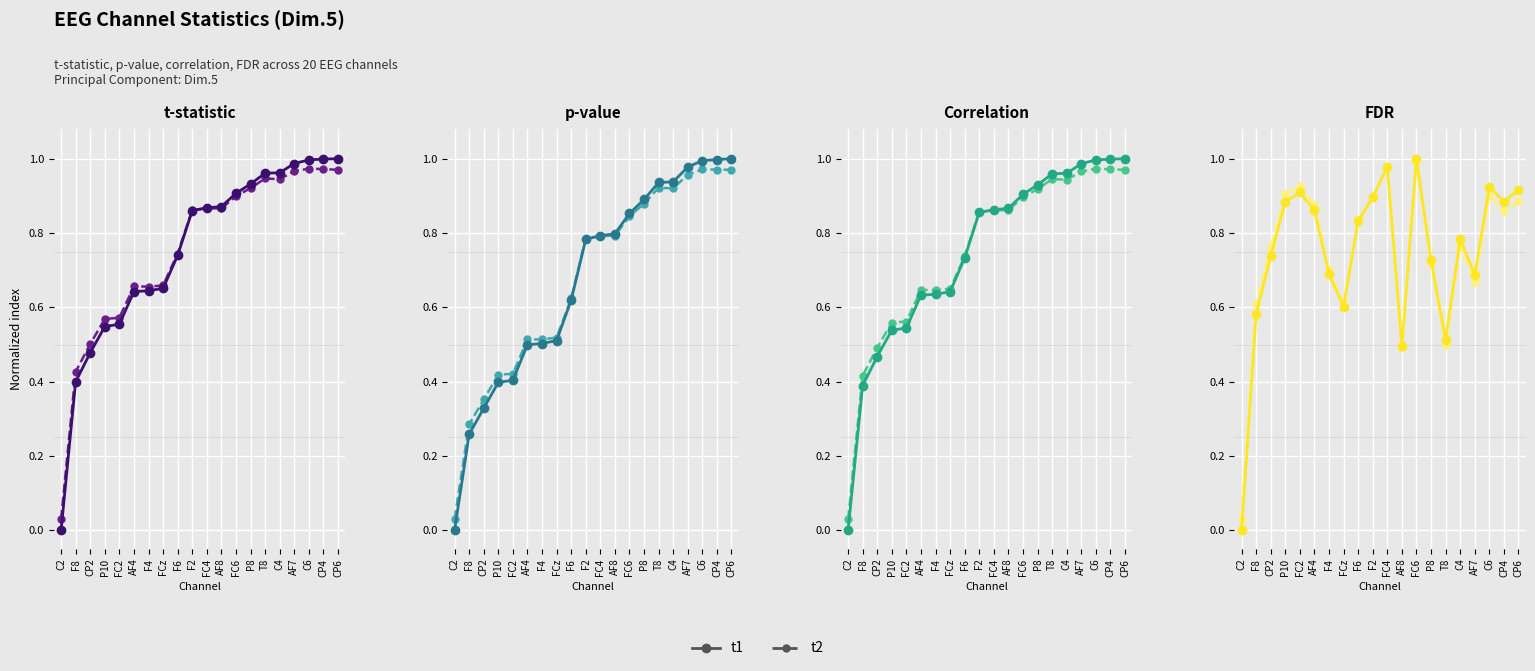

What is the label of the 12th point from the right?

F6